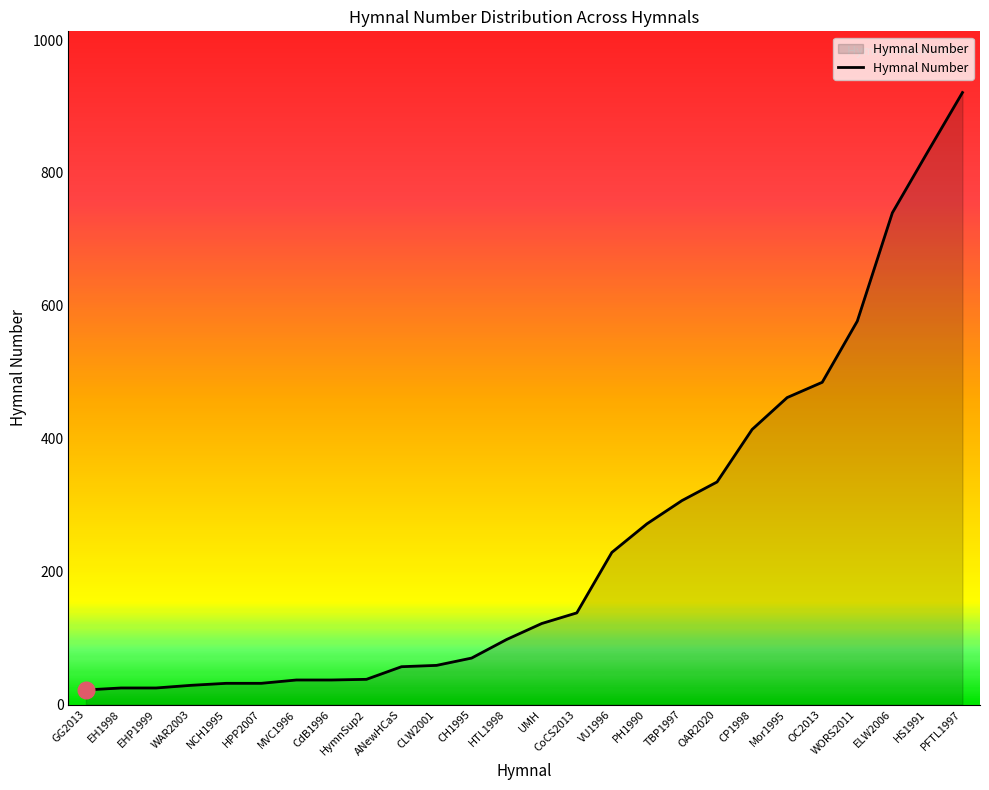

What value does the data have at WAR2003?

29